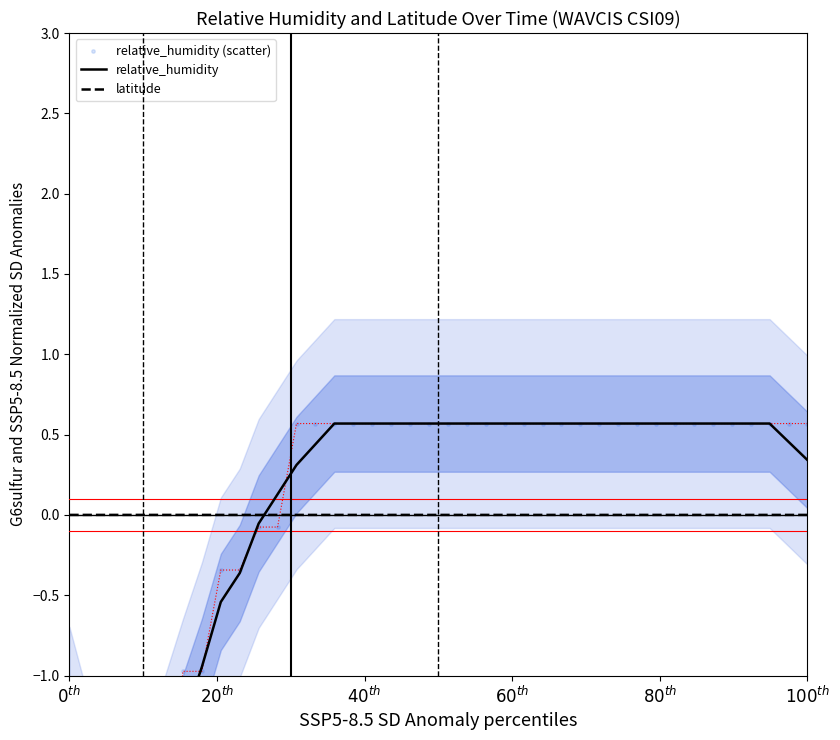

What are all the series names shown in the legend?

relative_humidity, latitude, relative_humidity (scatter)